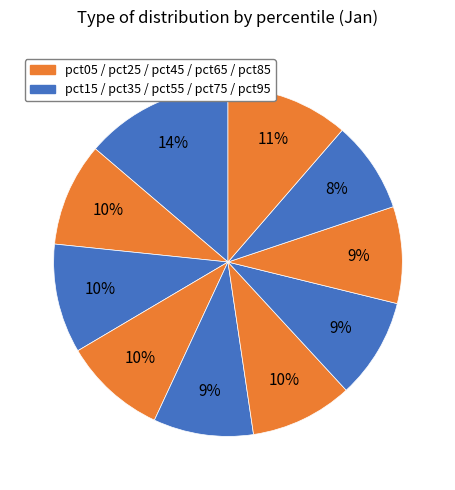

How many slices are in this pie chart?

10